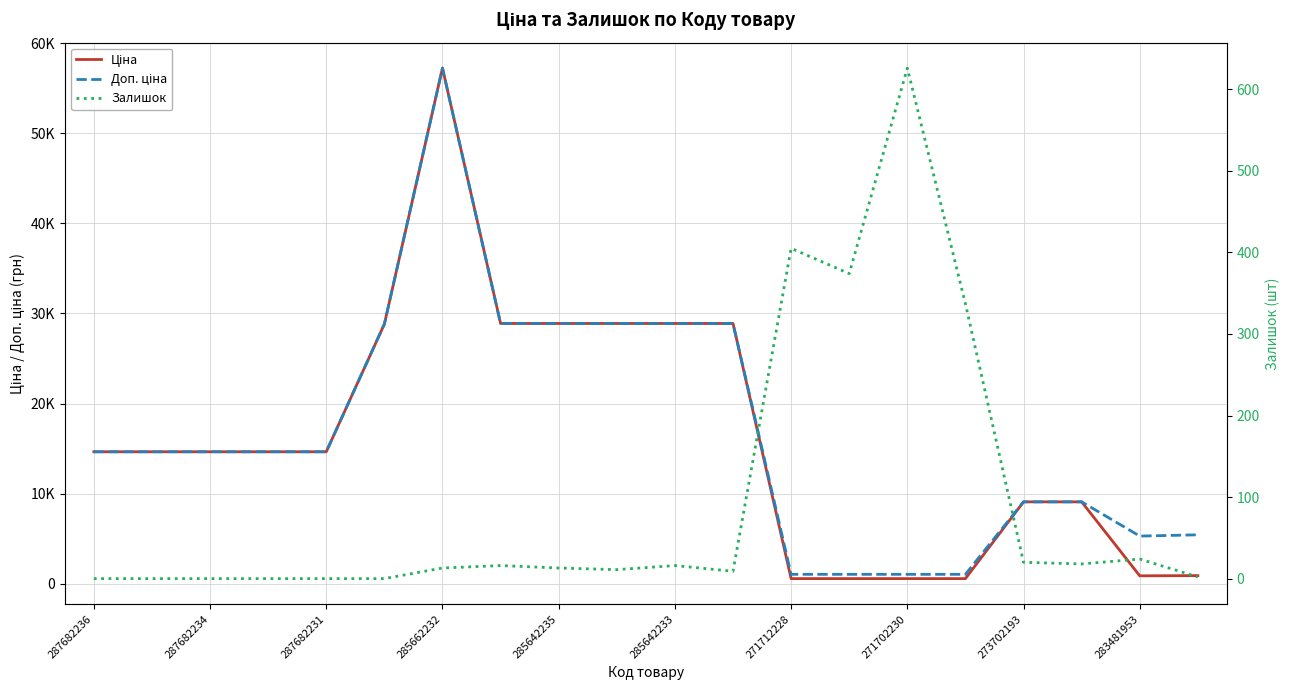

How many values in the Залишок series exceed 13?

9